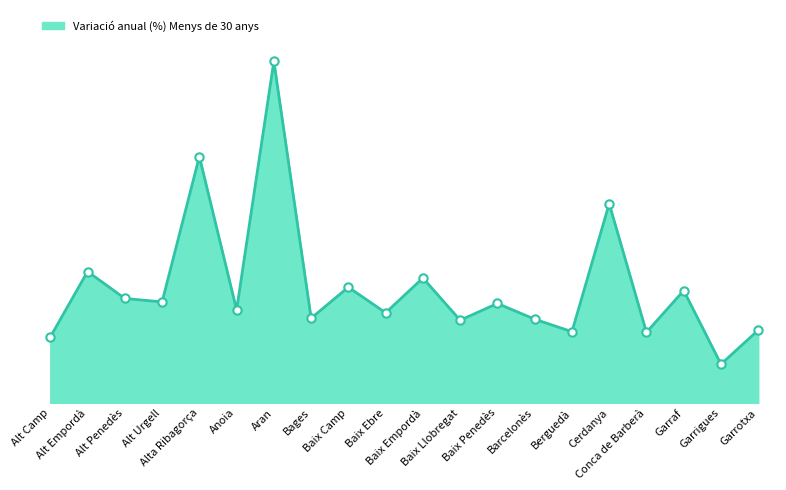

Reading left to right, transcribe all the data shown in this chart.

Alt Camp=7.8	Alt Empordà=15.6	Alt Penedès=12.4	Alt Urgell=12.0	Alta Ribagorça=29.3	Anoia=11.1	Aran=40.6	Bages=10.1	Baix Camp=13.8	Baix Ebre=10.7	Baix Empordà=14.8	Baix Llobregat=9.8	Baix Penedès=11.8	Barcelonès=9.9	Berguedà=8.5	Cerdanya=23.7	Conca de Barberà=8.4	Garraf=13.3	Garrigues=4.6	Garrotxa=8.7